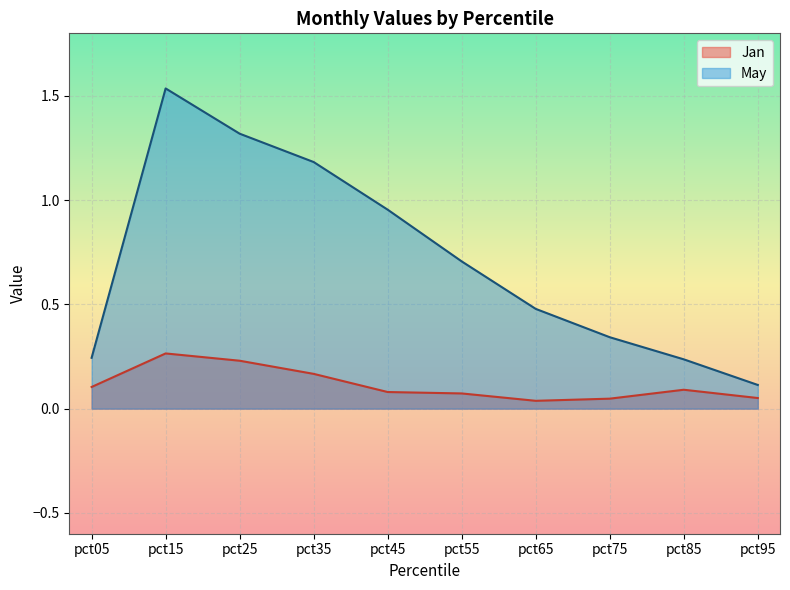

True or false: May has more than 2 points higher than both neighbors.

False